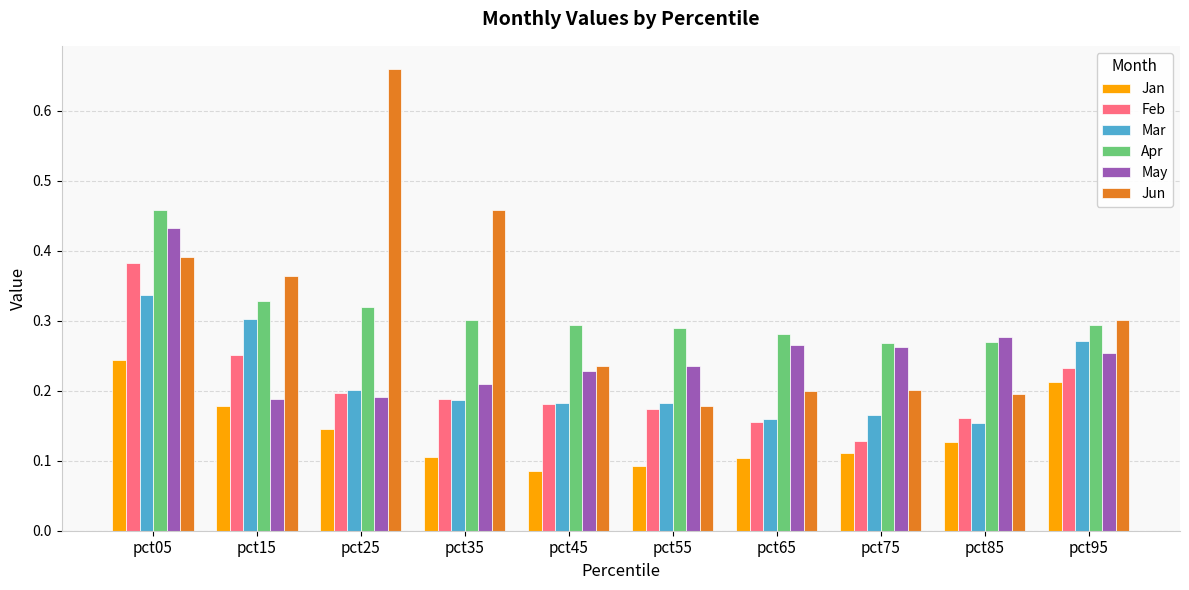

At which label does Feb reach its peak?

pct05